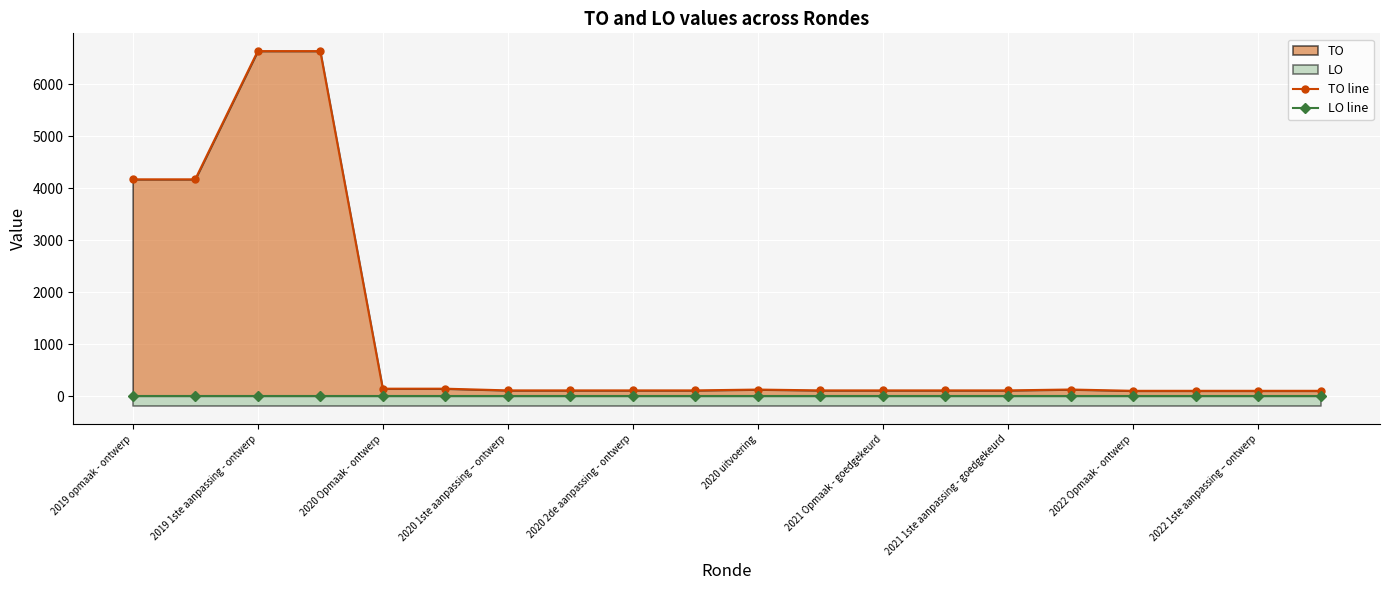

True or false: LO line and TO line cross at least once.

False